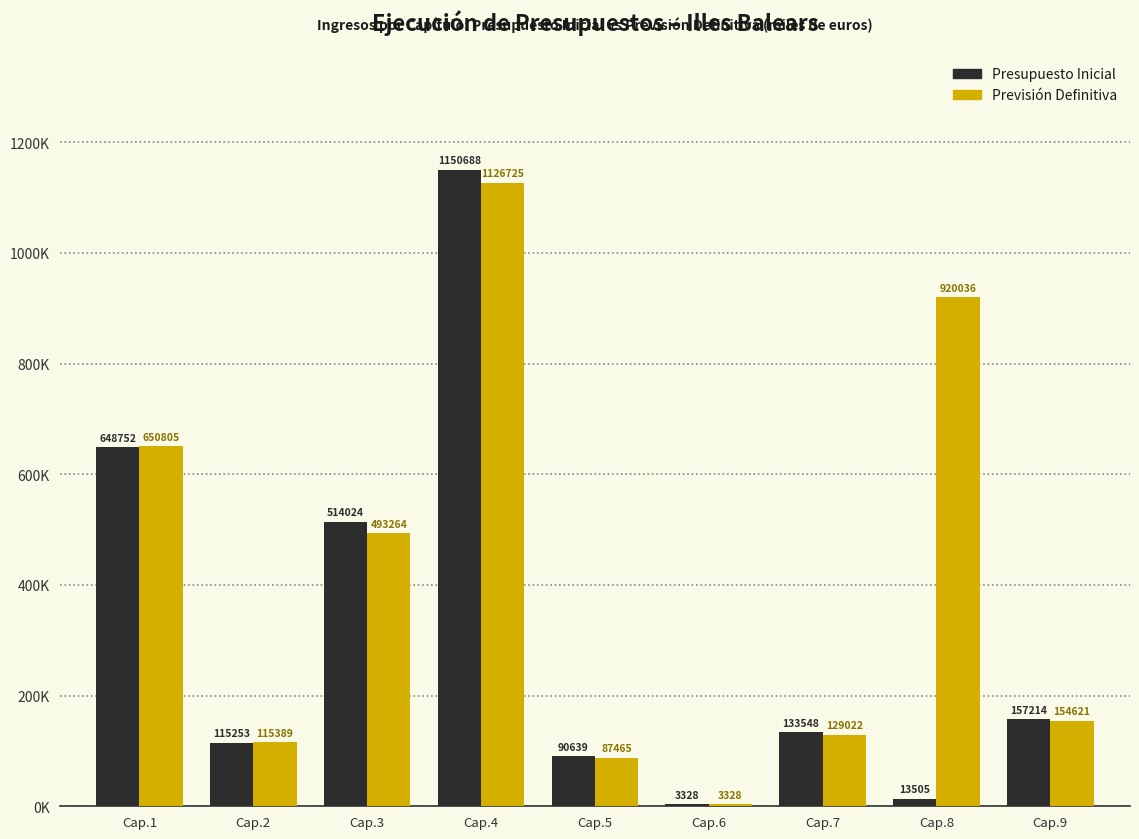

What are all the series names shown in the legend?

Presupuesto Inicial, Previsión Definitiva